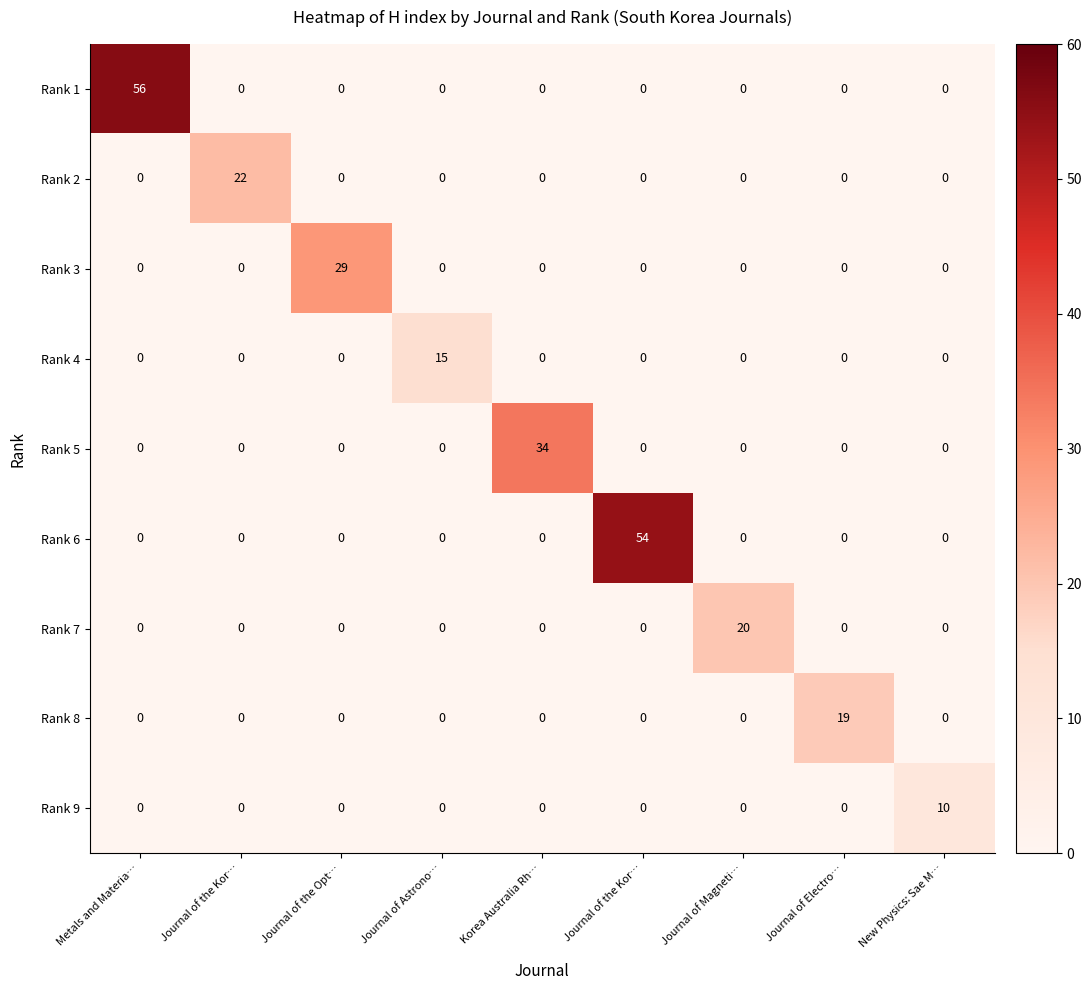

How many positive values does the Rank 3 series have?

1